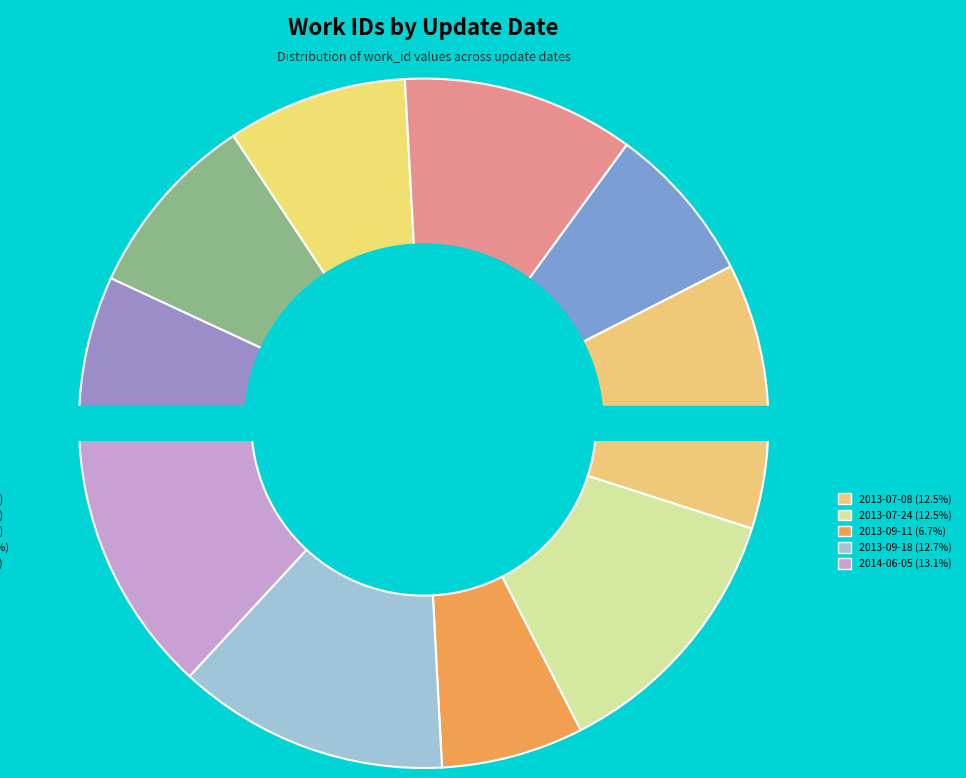

Is it true that 2013-06-11 is 1% of the pie?

False